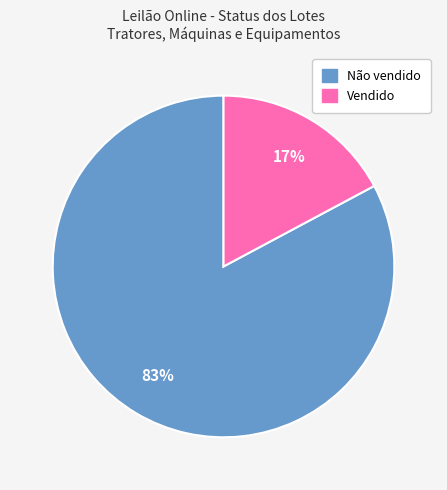

To the nearest percent, what is the difference between the Não vendido and Vendido slice percentages?

66%